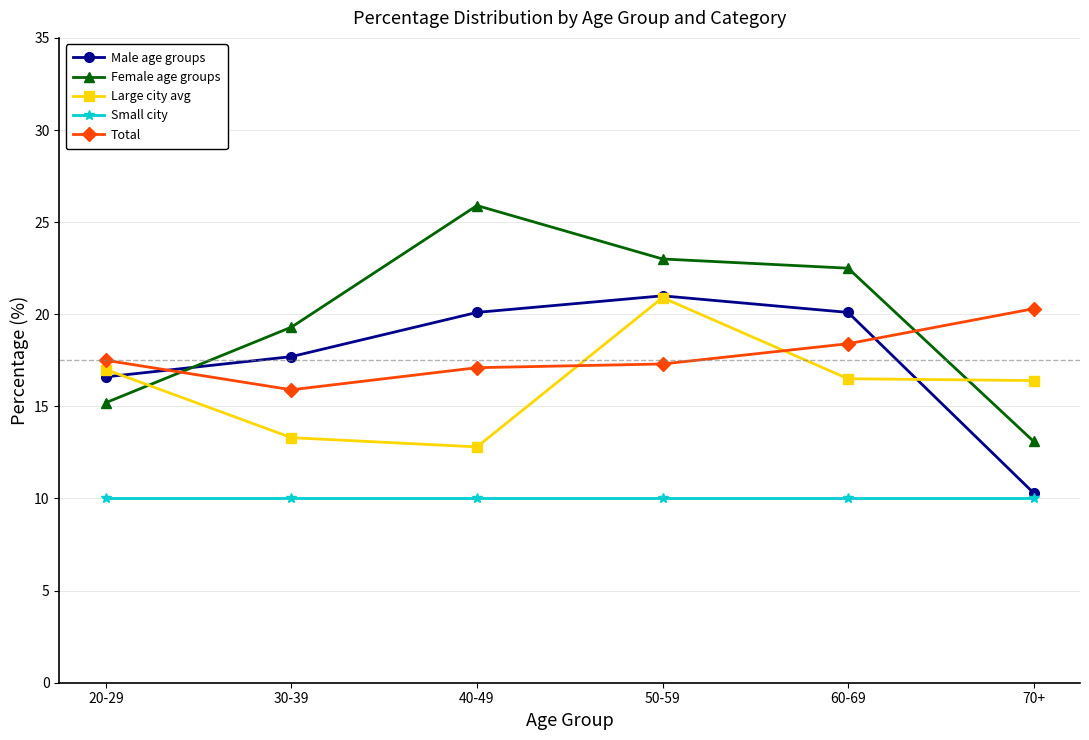

At 60-69, list the series in order from largest to smallest.

Female age groups, Male age groups, Total, Large city avg, Small city